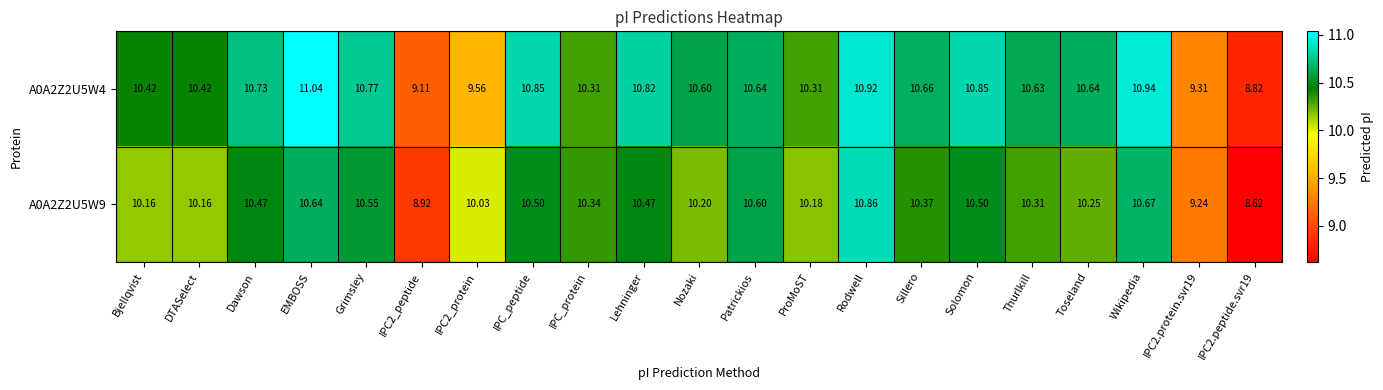

Which series has the largest range (max minus min)?

A0A2Z2U5W9